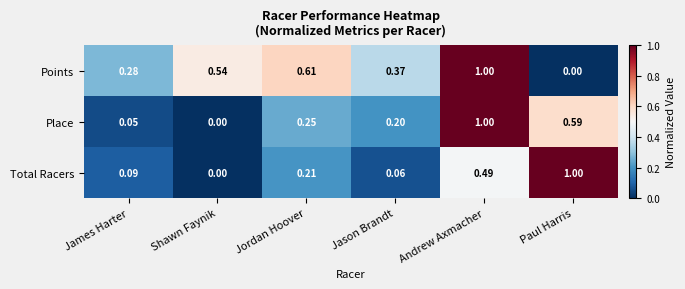

Rank the series by their average value, from highest to lowest.

Points, Place, Total Racers